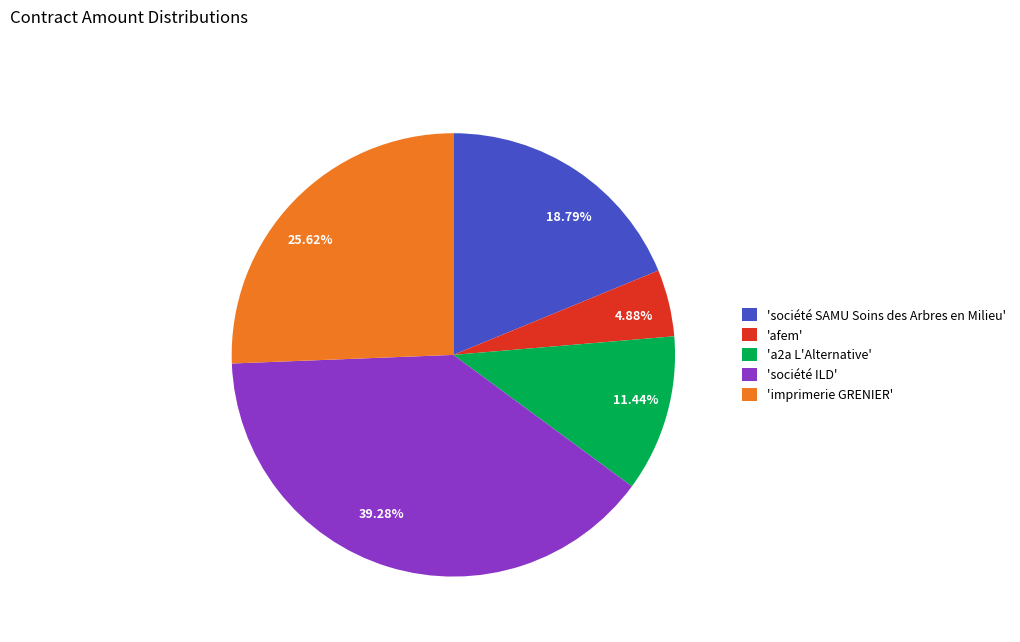

Is there a majority slice in this chart?

No